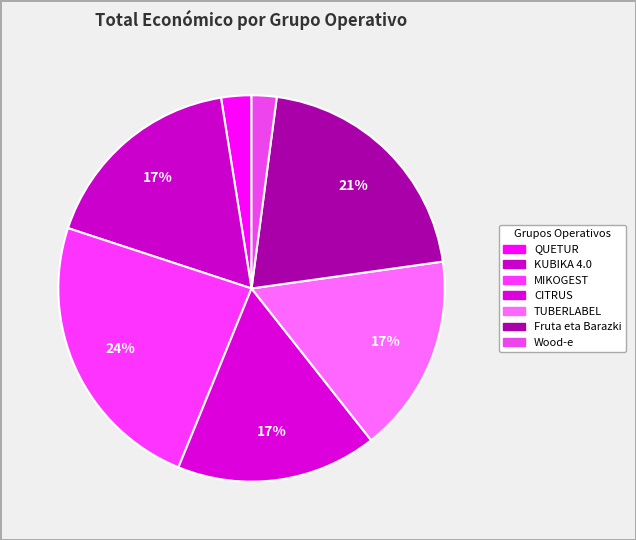

Count the number of slices in the pie.

7